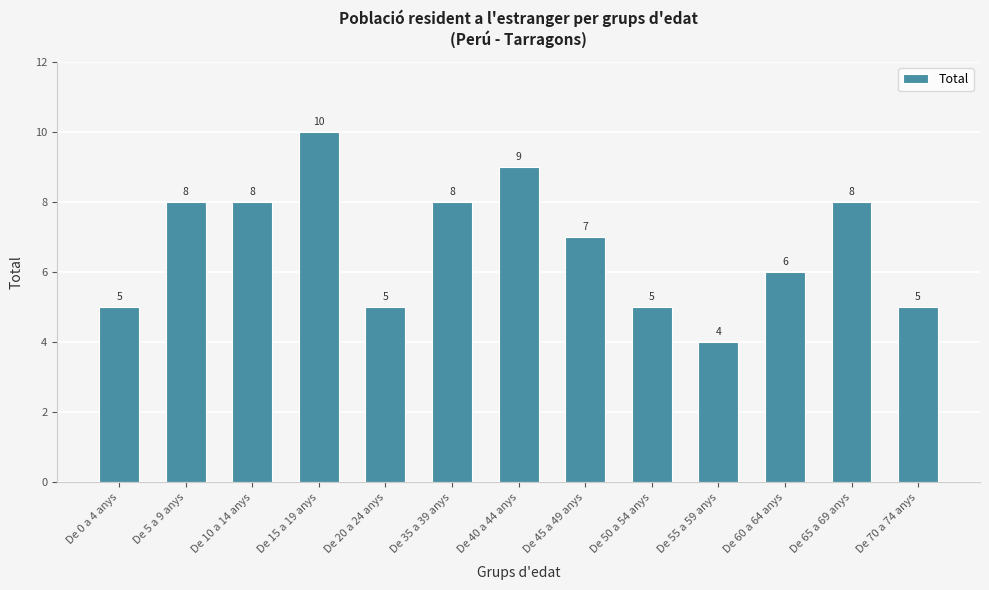

What is the label of the 8th bar from the right?

De 35 a 39 anys